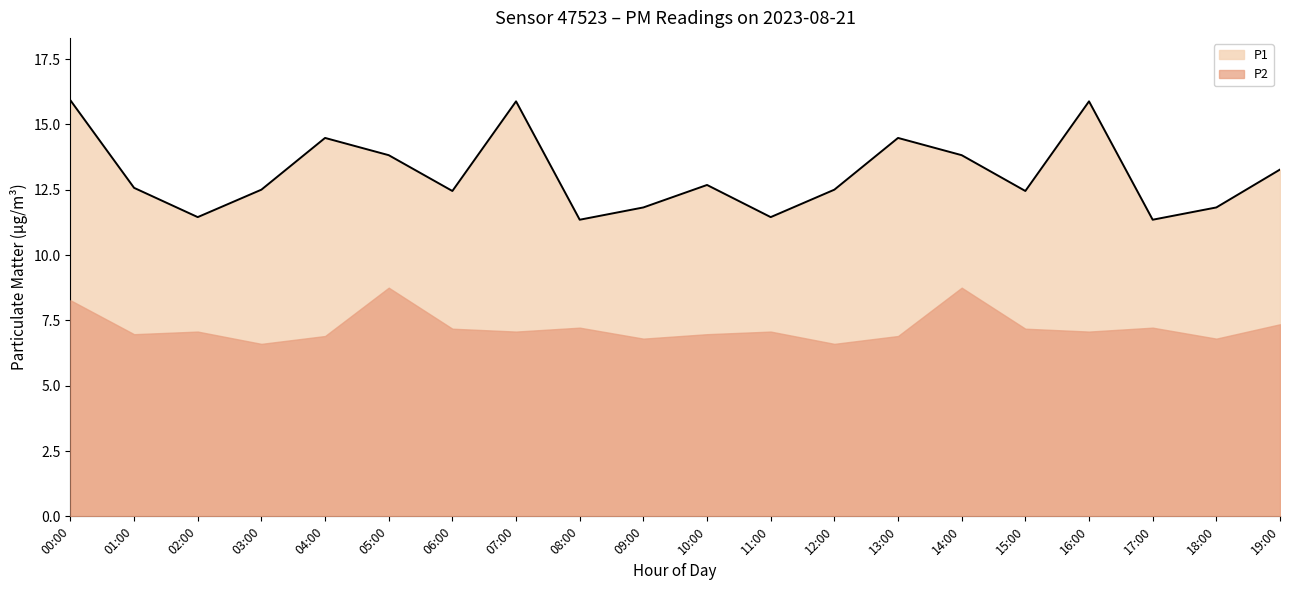

The value at 09:00 is 16.8. True or false?

False